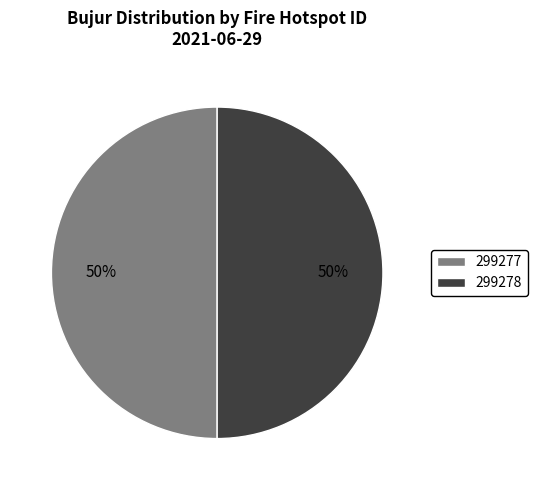

To the nearest percent, what percentage of the pie is 299278?

50%